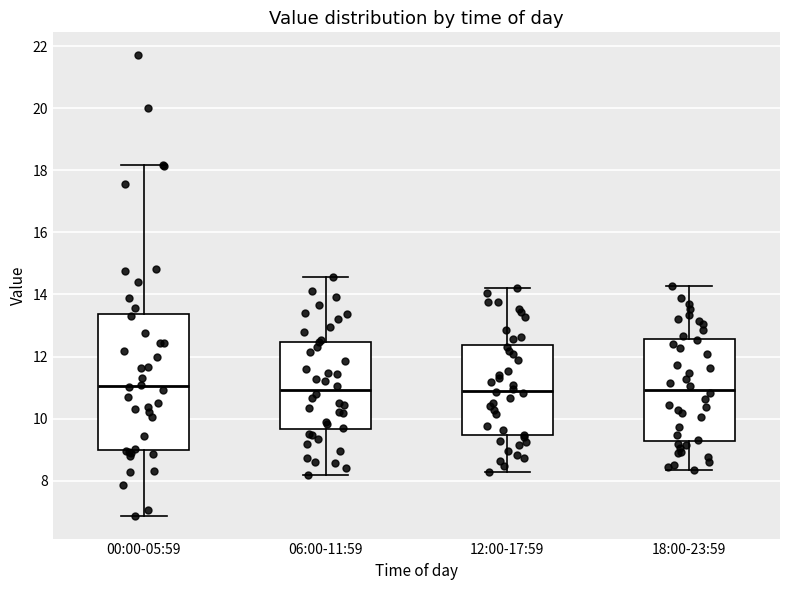

Where does the median line of the box for 18:00-23:59 sit on the y-axis? The values are not printed on the chart, so give them approximately, as read against the axis.

11.0